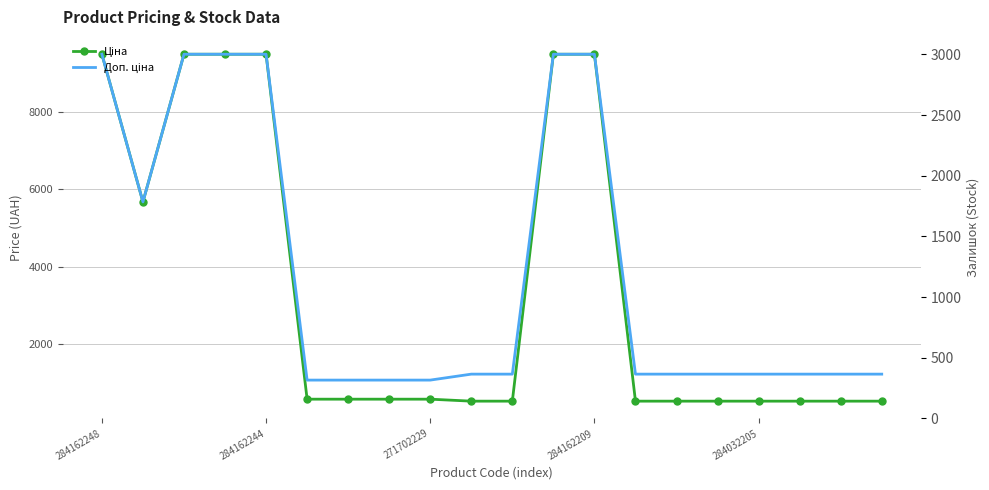

True or false: Ціна and Доп. ціна cross at least once.

False